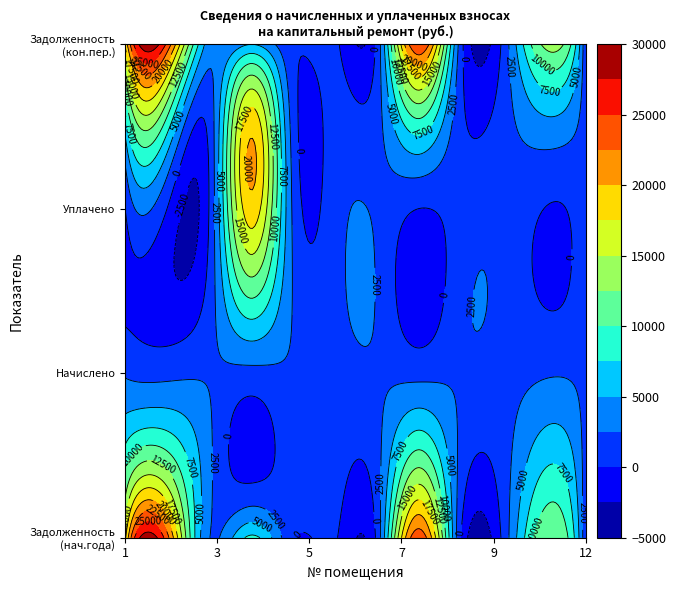

What is the sum of all 4 values?

33803.8